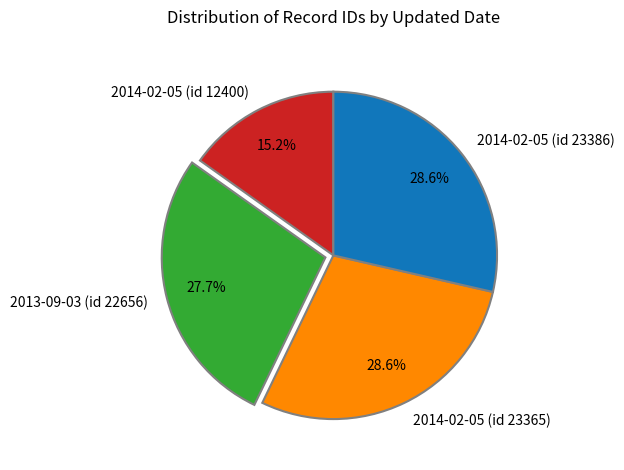

To the nearest percent, what is the difference between the largest and smallest slice percentages?

13%